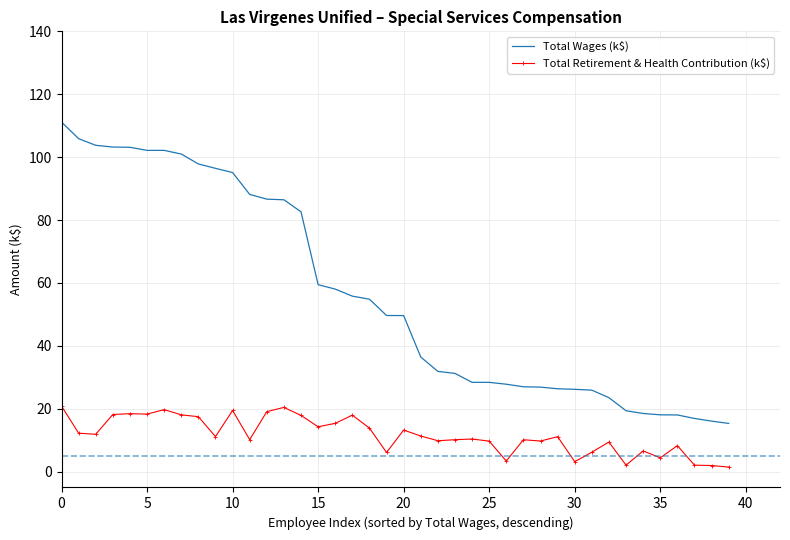

What is the greatest value displayed?

111.2